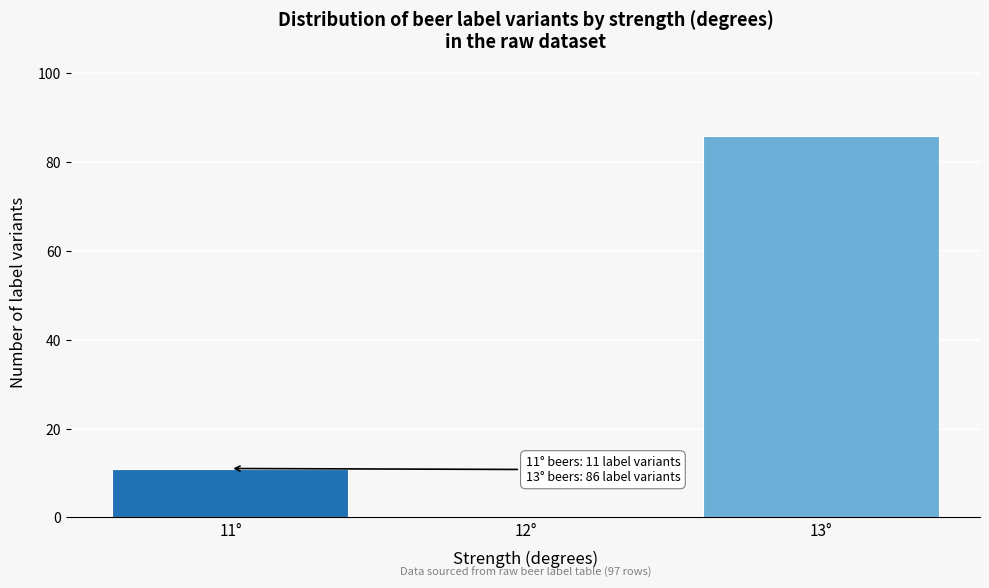

Reading left to right, transcribe all the data shown in this chart.

11°=11	12°=0	13°=86